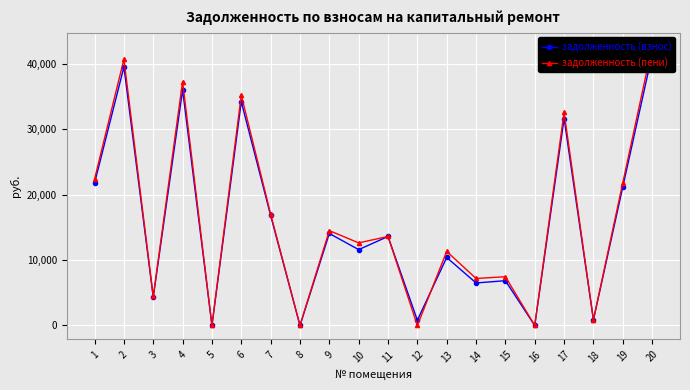

Which series has the largest total across all categories?

задолженность (пени)